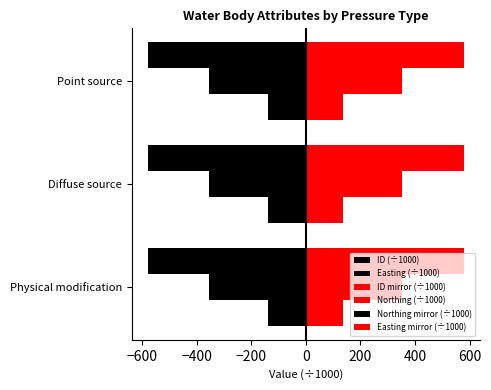

What is the value of the ID (÷1000) bar at the 2nd from the left?

-578.9